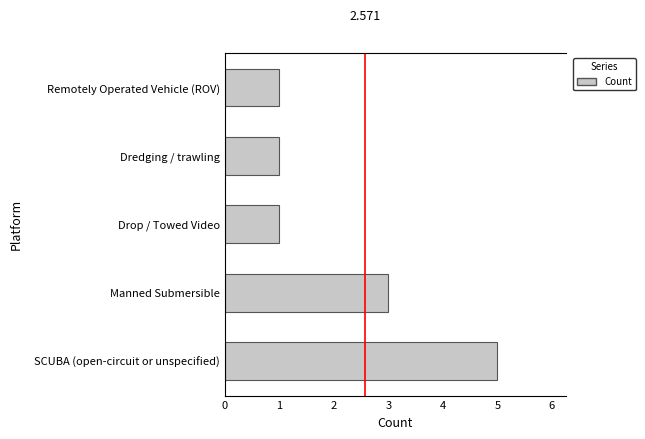

How many series are shown in this chart?

1